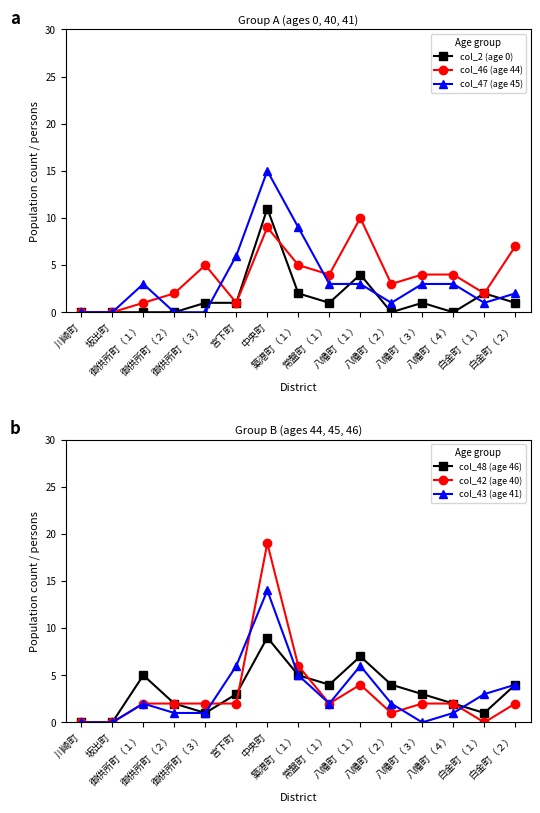

What are all the series names shown in the legend?

col_2 (age 0), col_46 (age 44), col_47 (age 45), col_48 (age 46), col_42 (age 40), col_43 (age 41)